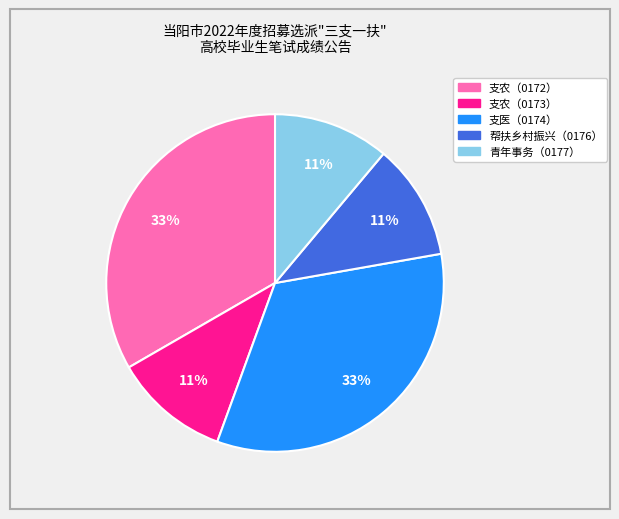

What is the ratio of the value at 支医（0174） to the value at 青年事务（0177）?

3.0